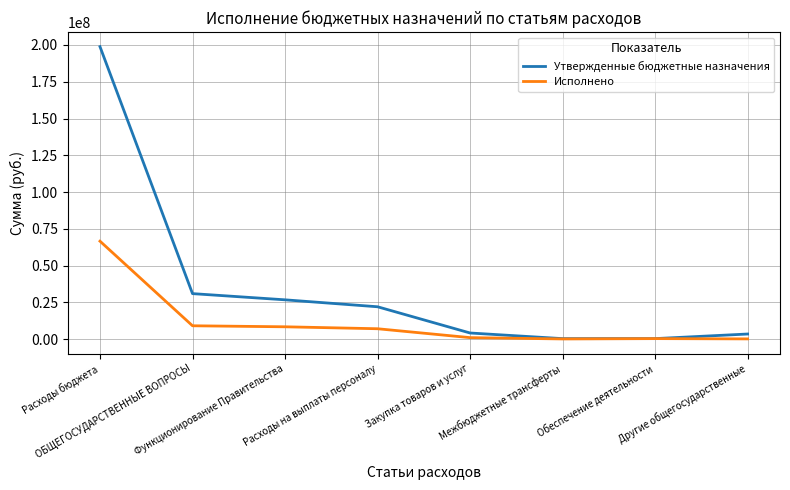

What is the sum of all Утвержденные бюджетные назначения values?

287489482.4